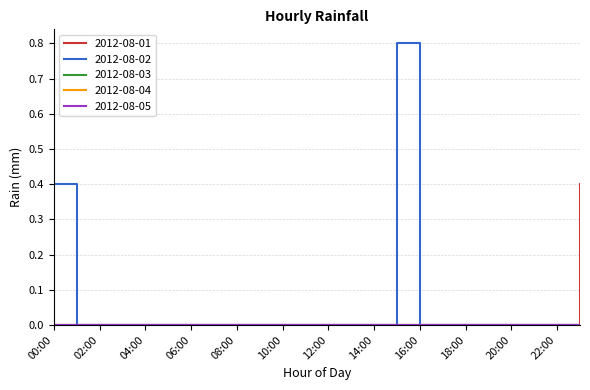

Does the chart have visible grid lines?

Yes